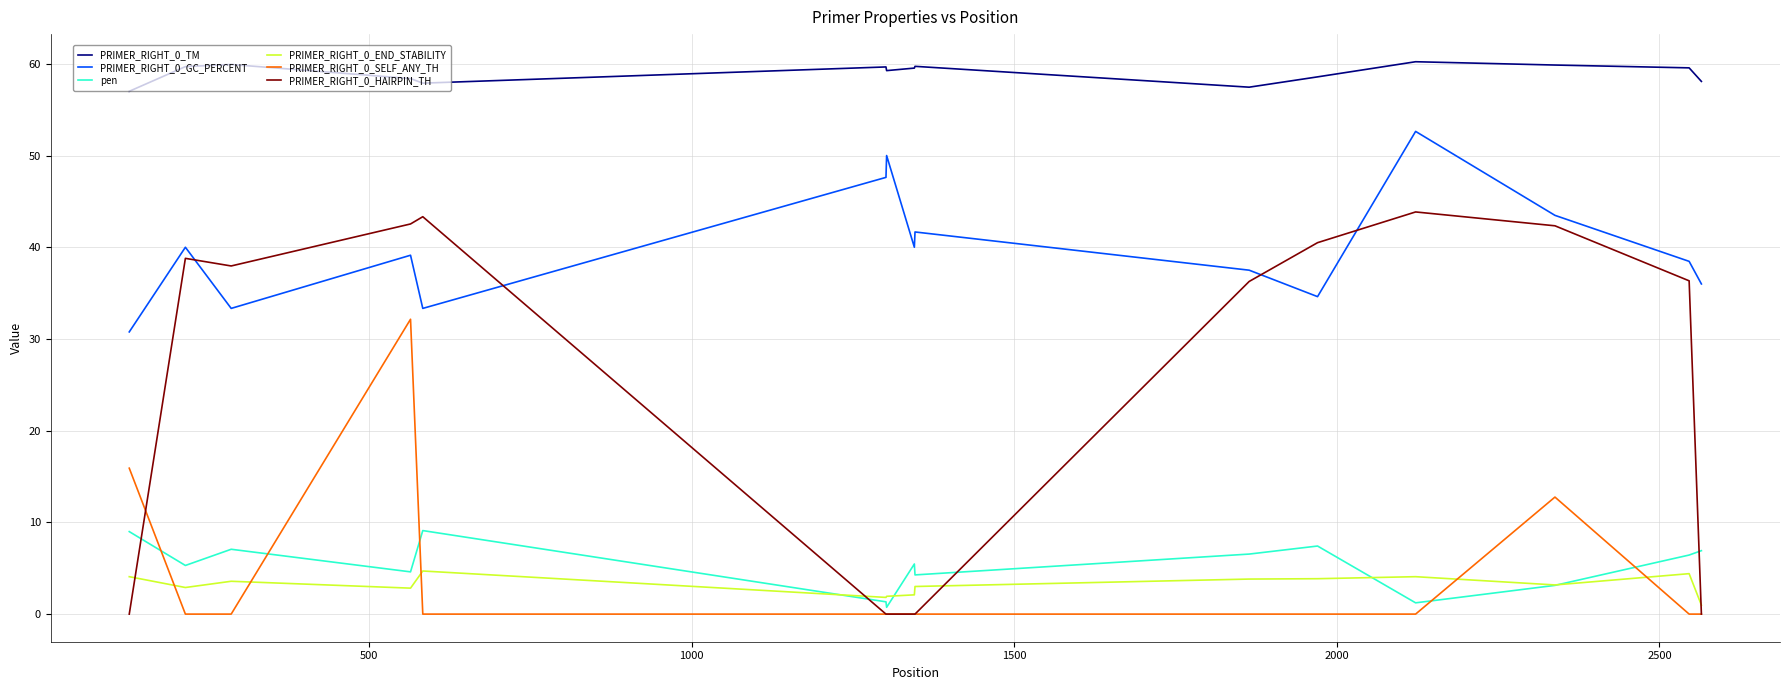

True or false: PRIMER_RIGHT_0_SELF_ANY_TH and PRIMER_RIGHT_0_GC_PERCENT intersect in this chart.

False